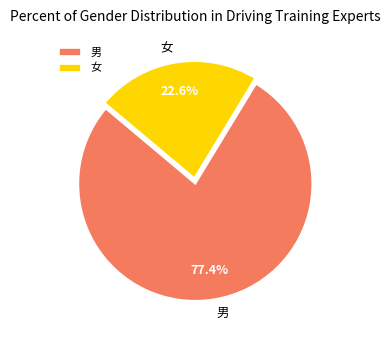

To the nearest percent, what is the difference between the 女 and 男 slice percentages?

55%